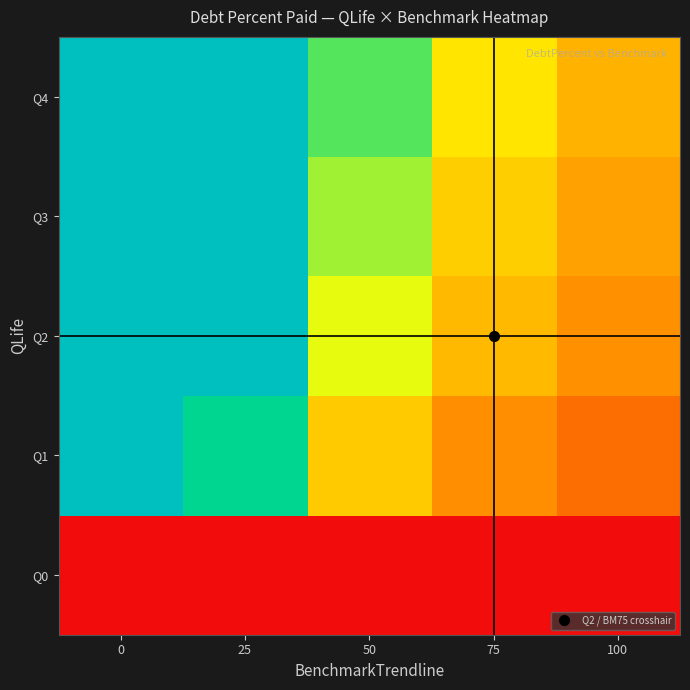

How many series are shown in this chart?

5